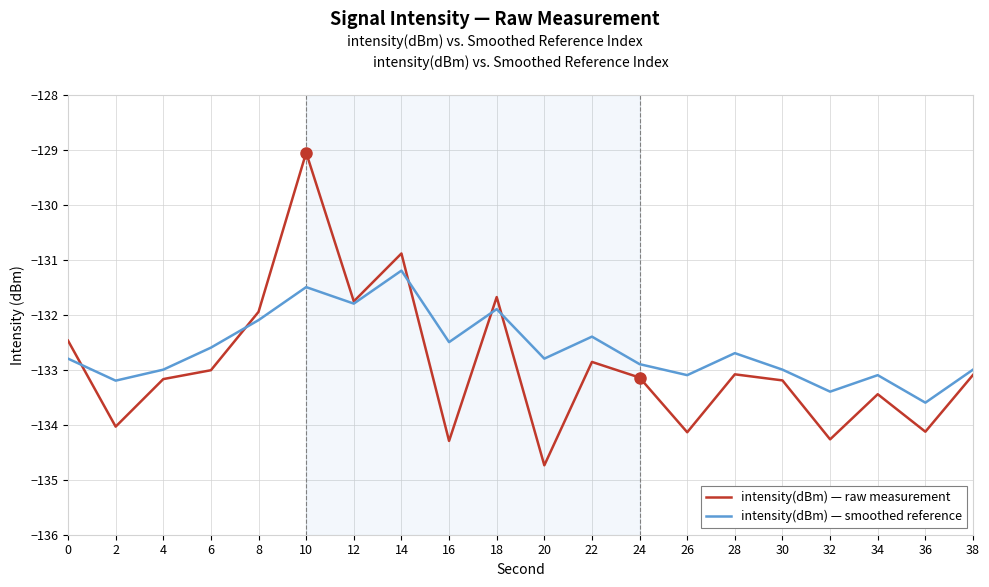

What is the difference between the highest and lowest values at 32?

0.9